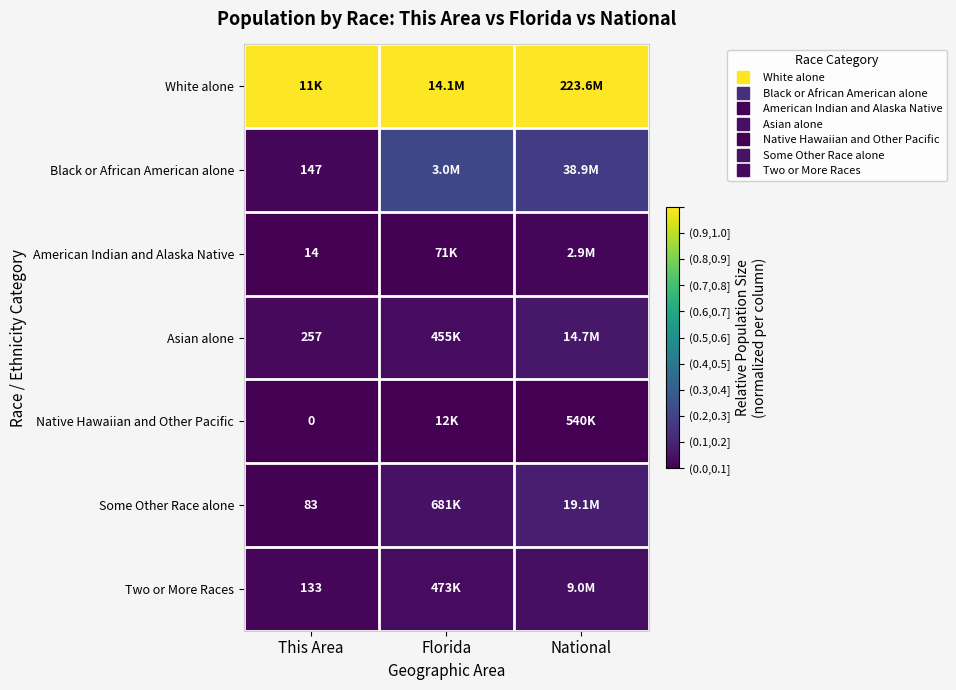

What is the spread (max minus min) of values at This Area?

1.0